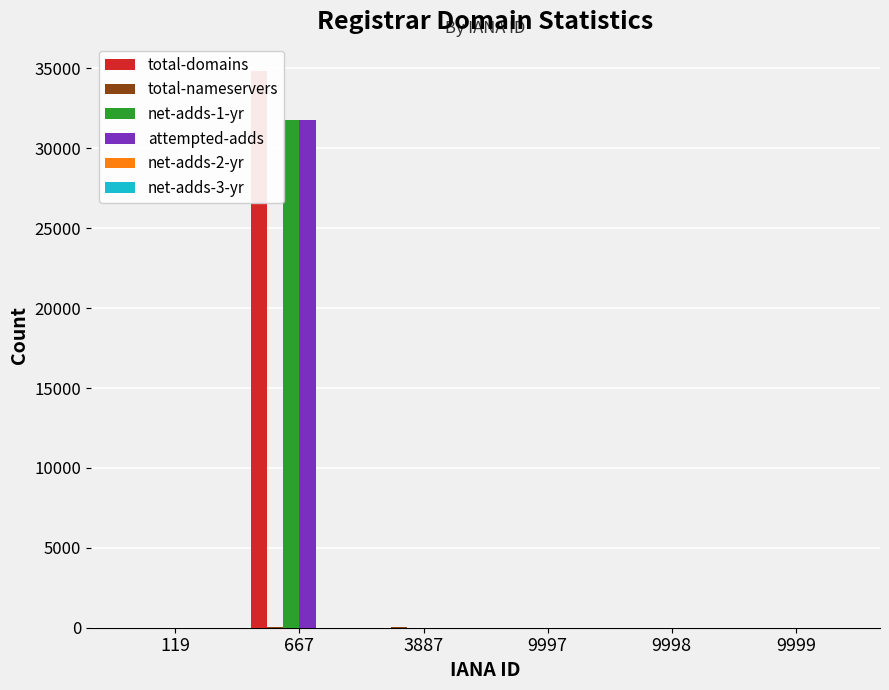

Does the chart contain stacked bars?

No